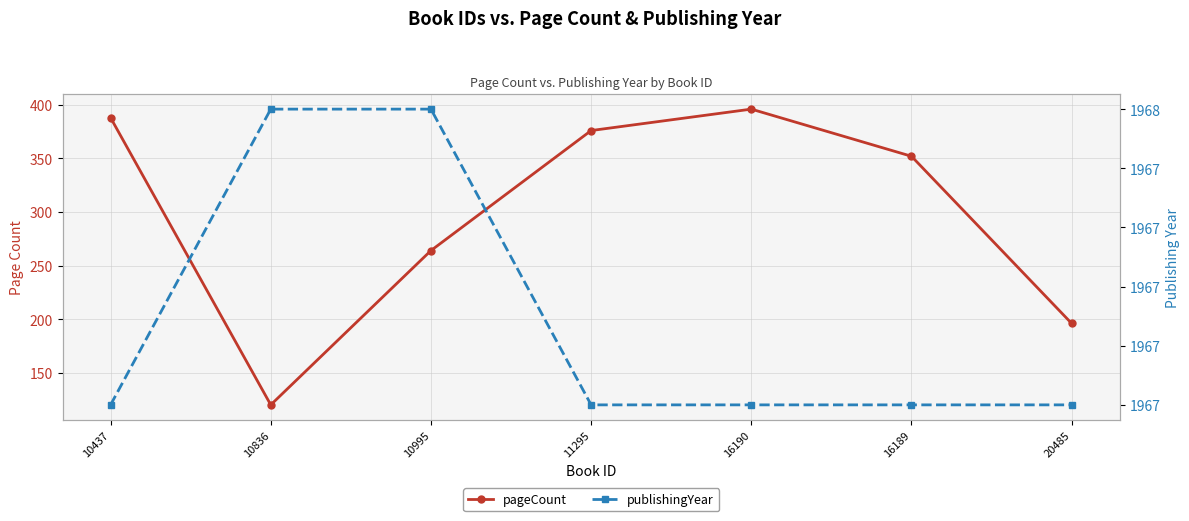

True or false: pageCount and publishingYear intersect in this chart.

False